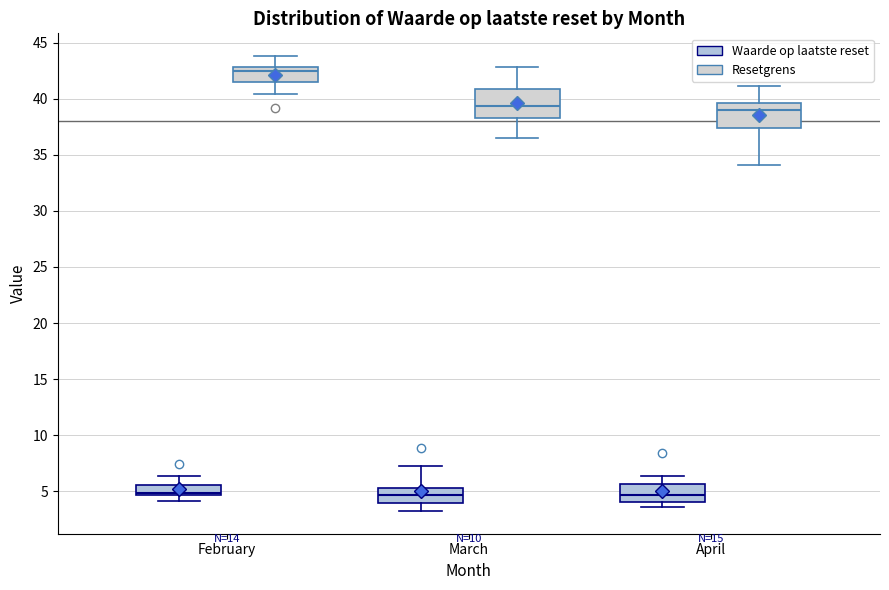

Reading left to right, read every box against the y-axis: the position of its median line, the range the box covers, and the ends of its whiskers. The values are not printed on the chart, so give them approximately, as read against the axis.

February (Waarde op laatste reset): median 5.0, box 4.5 to 5.5, whiskers 4.0 to 6.5
February (Resetgrens): median 42.5, box 41.5 to 43.0, whiskers 40.5 to 44.0
March (Waarde op laatste reset): median 4.5, box 4.0 to 5.5, whiskers 3.5 to 7.5
March (Resetgrens): median 39.5, box 38.5 to 41.0, whiskers 36.5 to 43.0
April (Waarde op laatste reset): median 4.5, box 4.0 to 5.5, whiskers 3.5 to 6.5
April (Resetgrens): median 39.0, box 37.5 to 39.5, whiskers 34.0 to 41.0